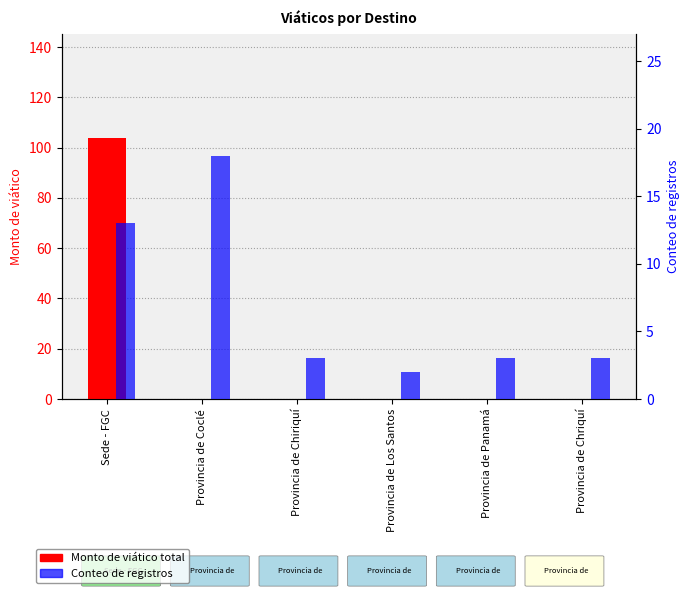

What is the difference between the maximum and minimum values in the Monto de viático series?

104